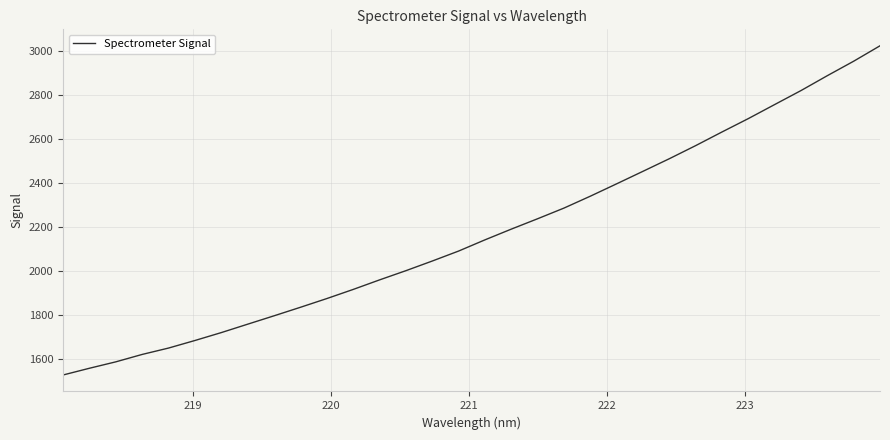

What is the average value?

2171.3